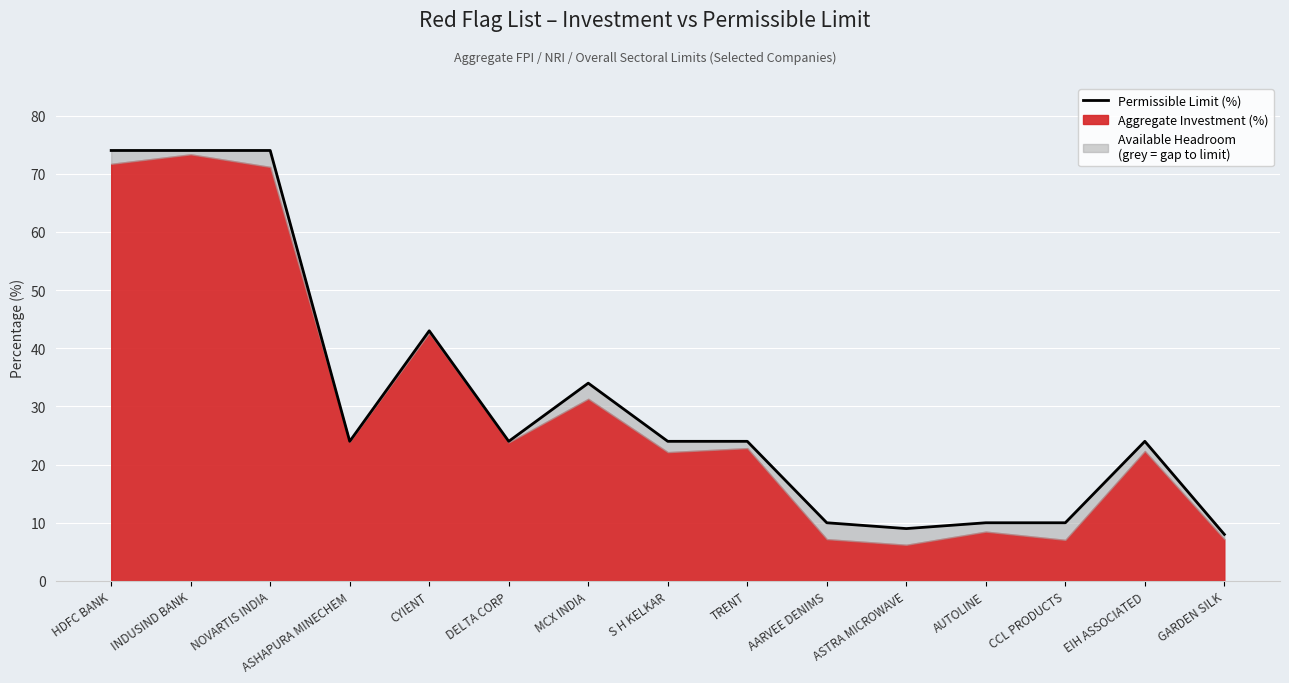

What is the greatest value displayed?

74